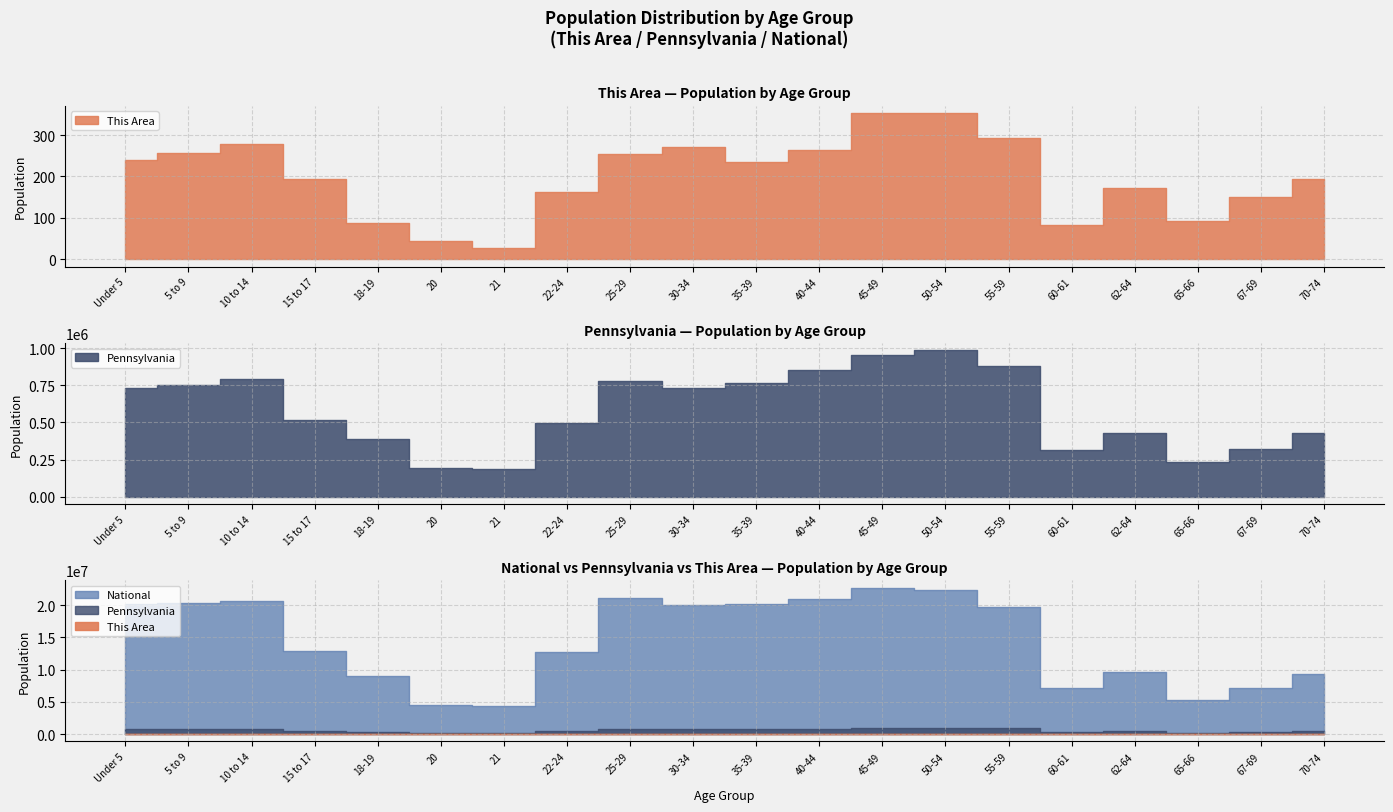

What is the label of the 10th point from the left?

30-34